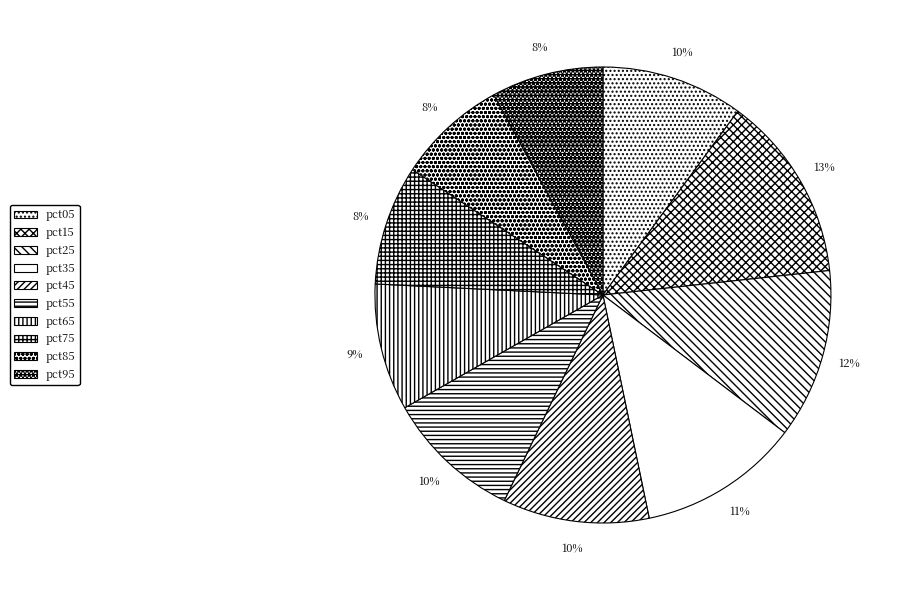

How many segments does this pie chart have?

10